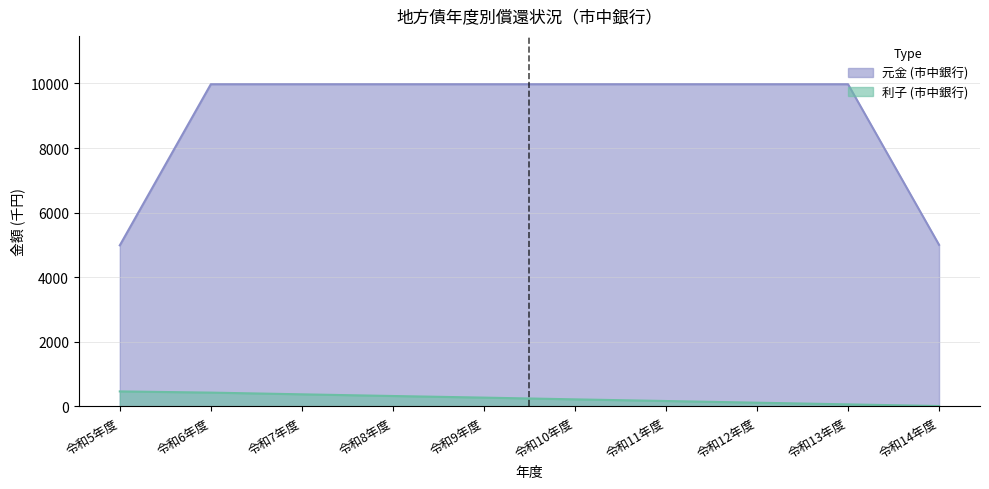

True or false: 元金 (市中銀行) and 利子 (市中銀行) intersect in this chart.

False